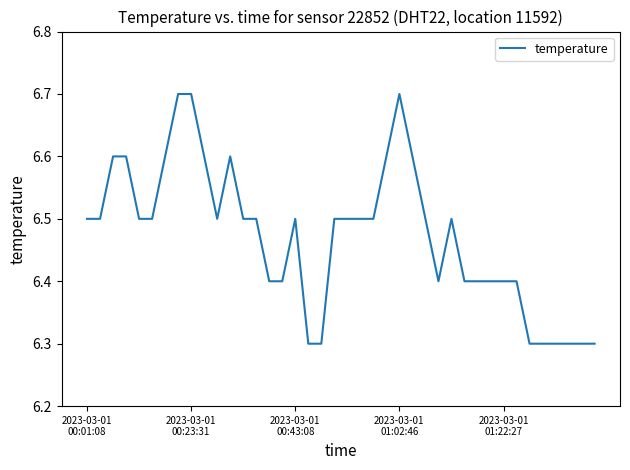

Is this an area chart (filled region under the line)?

No